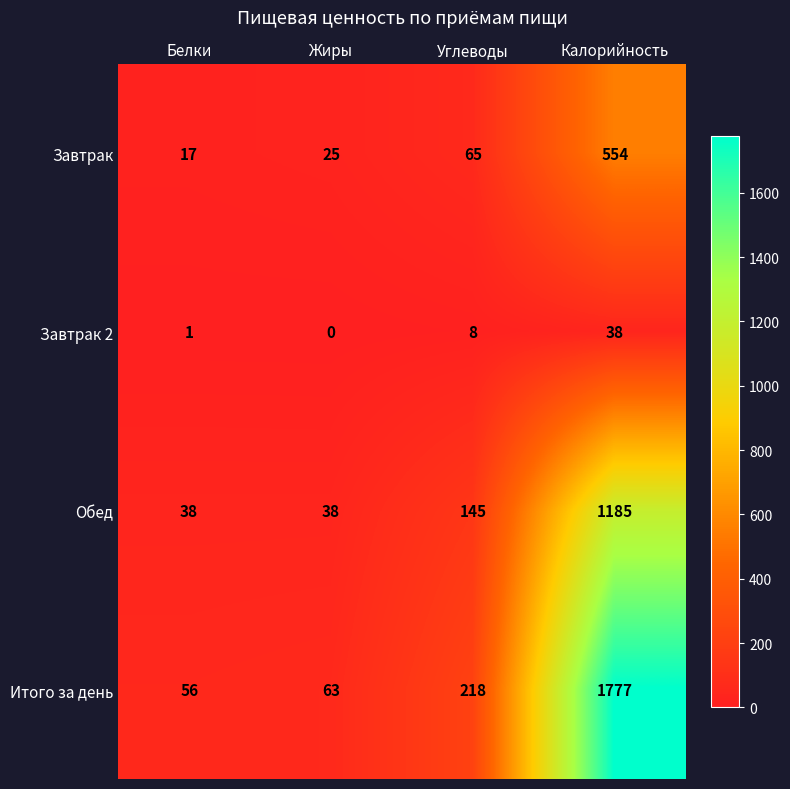

Where is Завтрак nearest to the value 285?

Углеводы